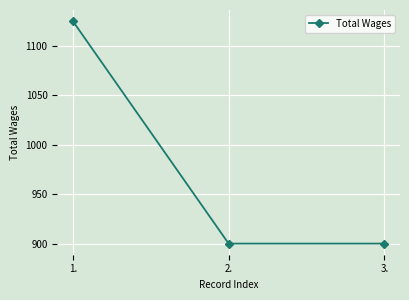

What is the difference between the maximum and minimum values?

225